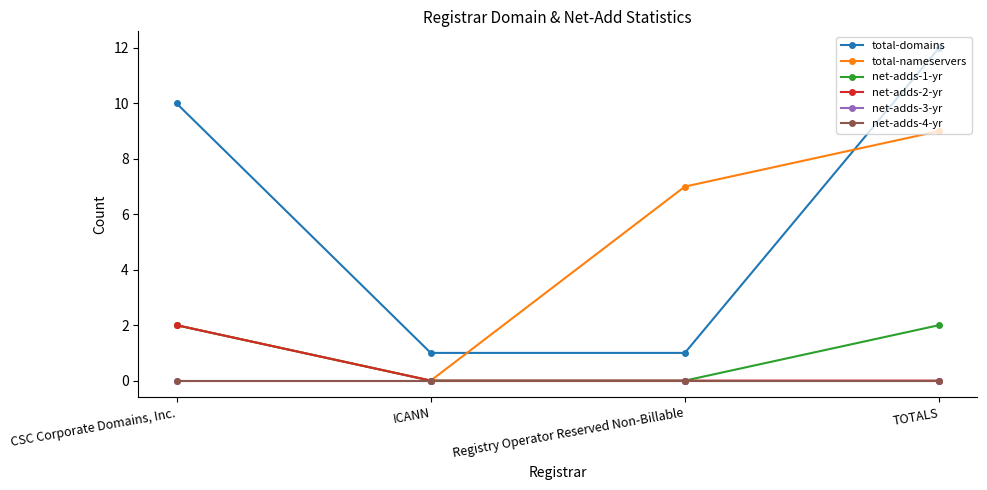

Which has a higher value, CSC Corporate Domains, Inc. or Registry Operator Reserved Non-Billable?

CSC Corporate Domains, Inc.